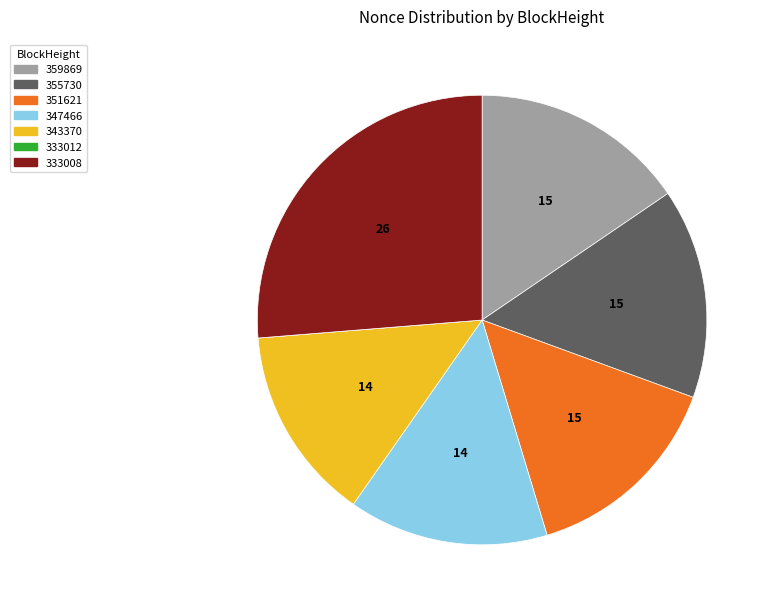

What is the largest slice in the pie chart?

333008